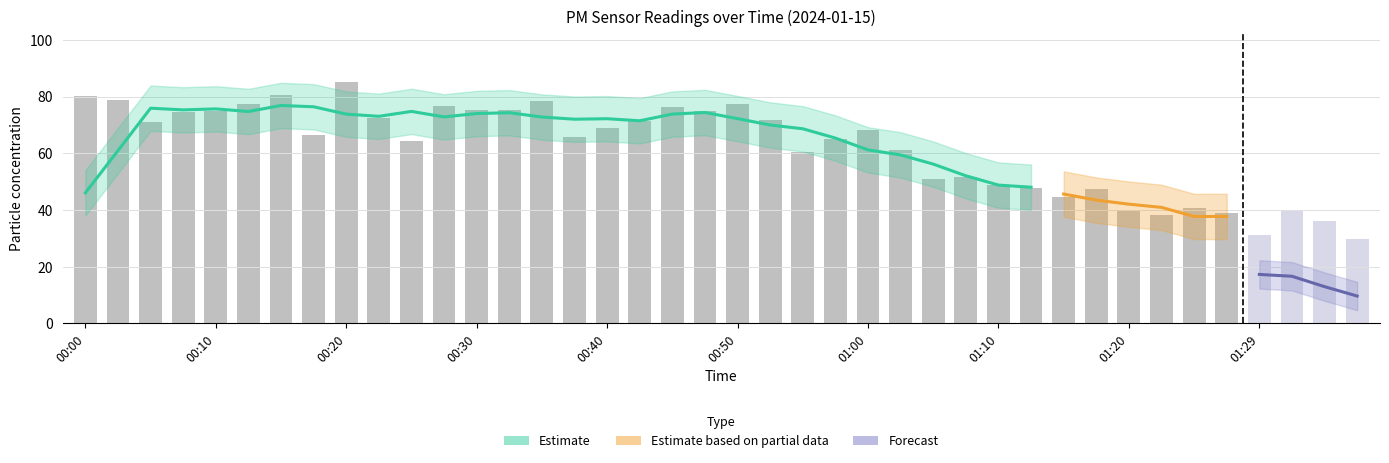

Between 01:29 and 00:10, which is larger?

00:10